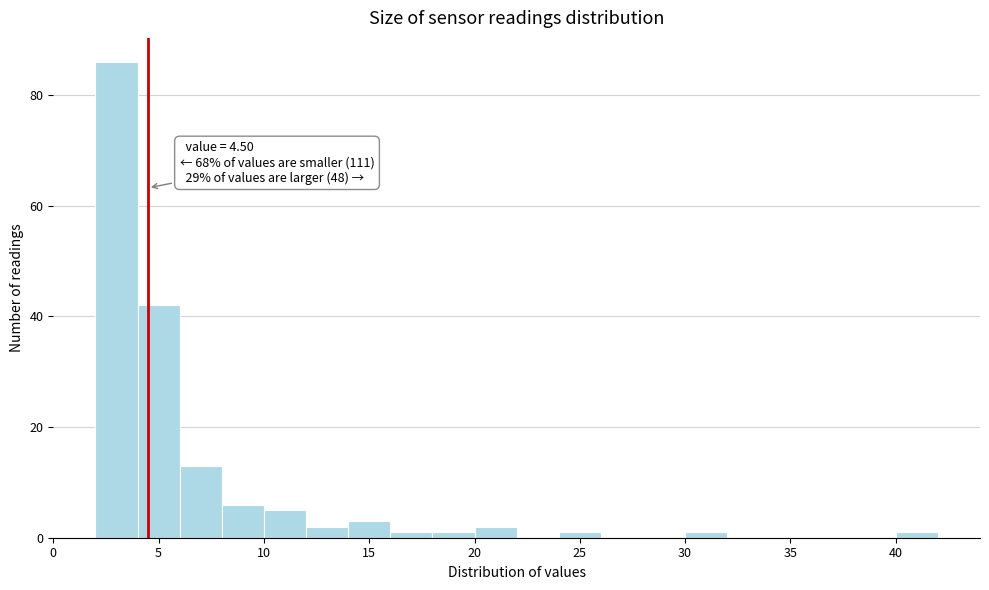

Which range on the x-axis has the tallest bar?

2 to 4